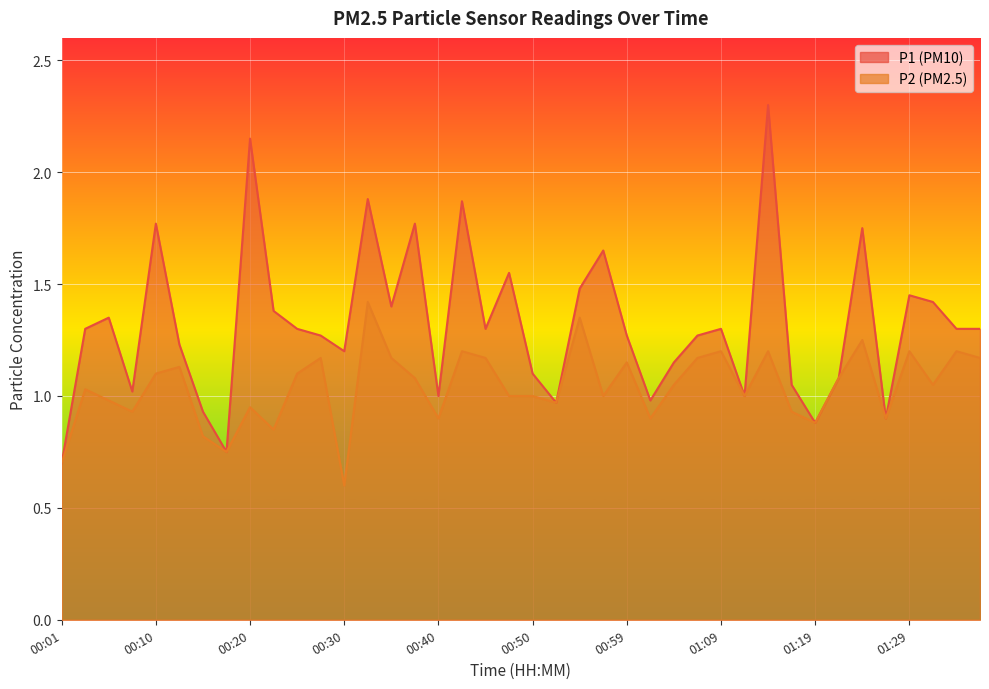

How many values in the P2 series are below 1?

14